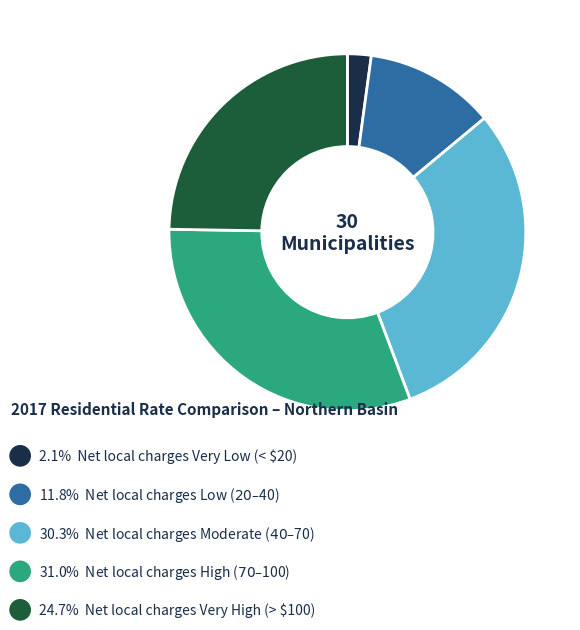

Count the number of slices in the pie.

5